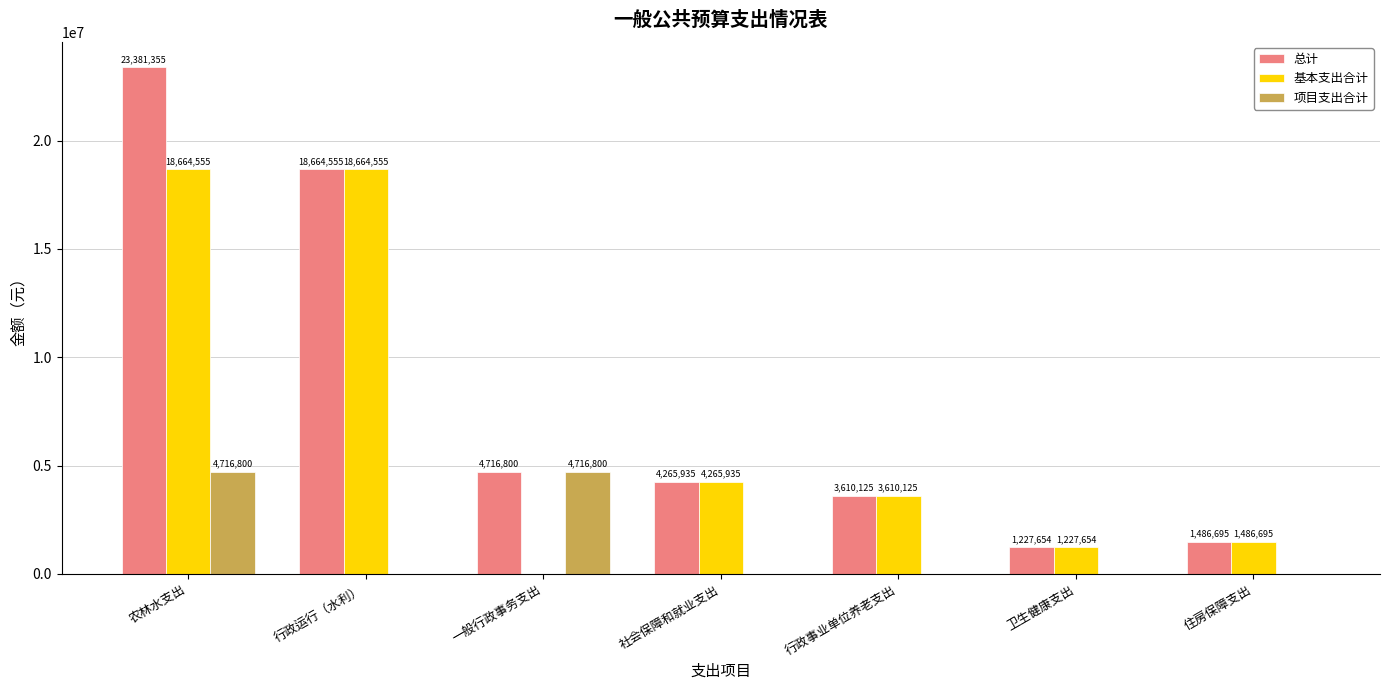

Where does the 总计 series first go above 4265935?

农林水支出